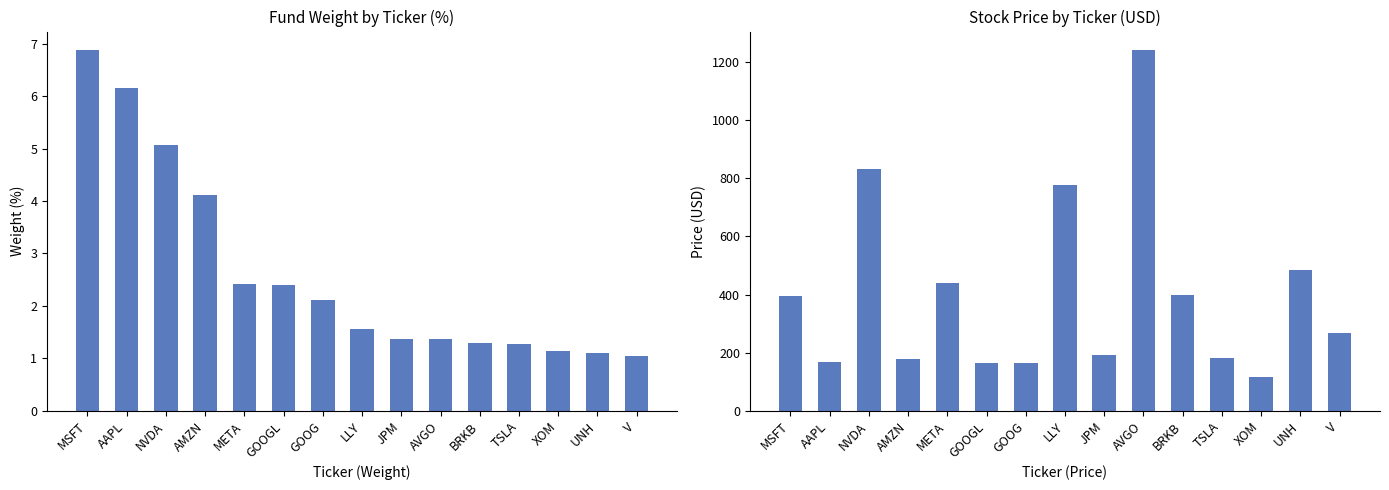

What is the sum of all Weight (%) values?

39.3